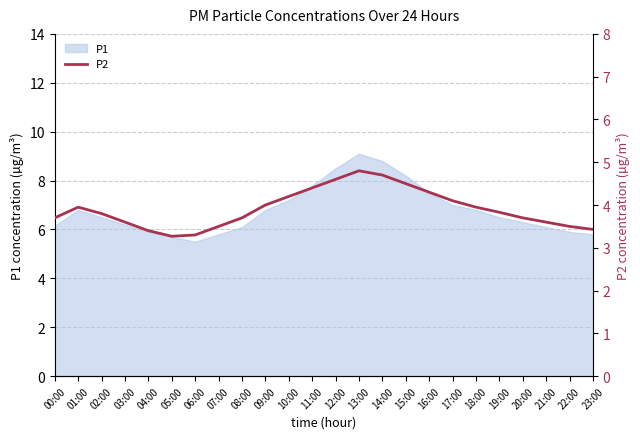

True or false: the data shows 3.7 at 08:00.

True